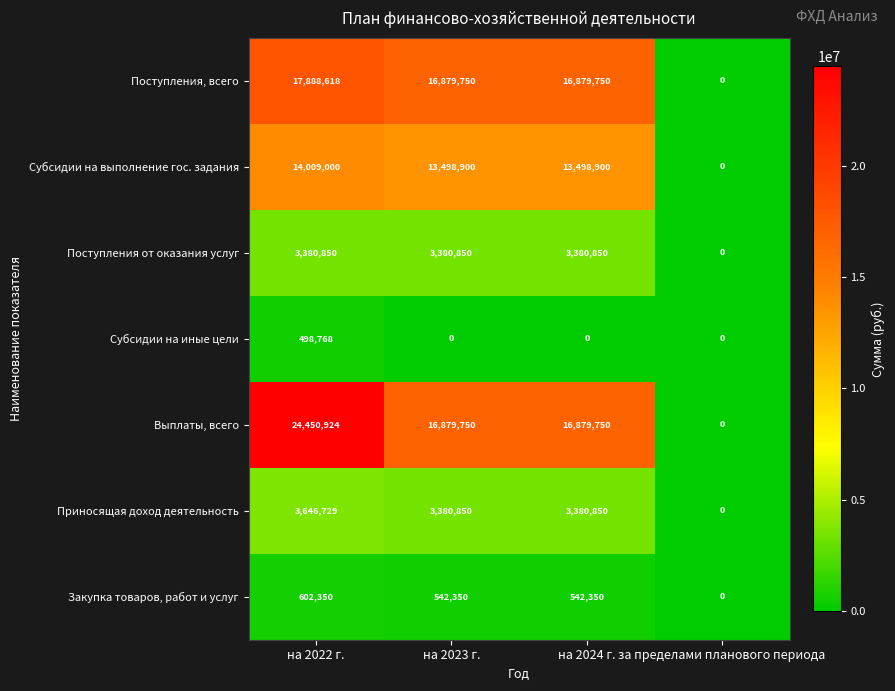

At which category is the sum across all series the highest?

на 2022 г.